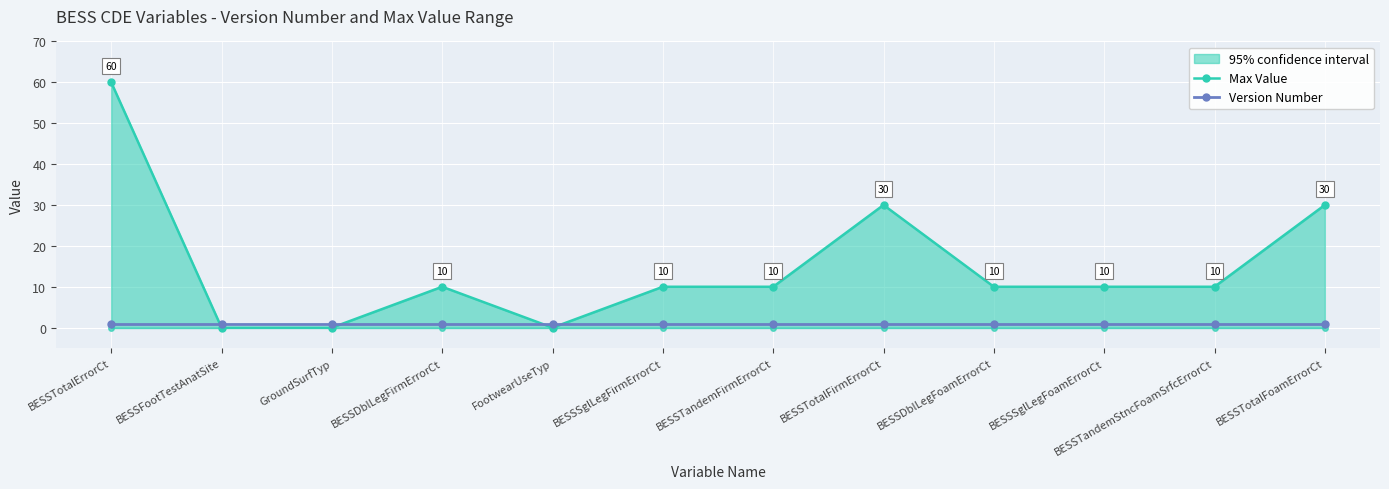

Which has a higher value, BESSDblLegFirmErrorCt or BESSSglLegFirmErrorCt?

BESSDblLegFirmErrorCt